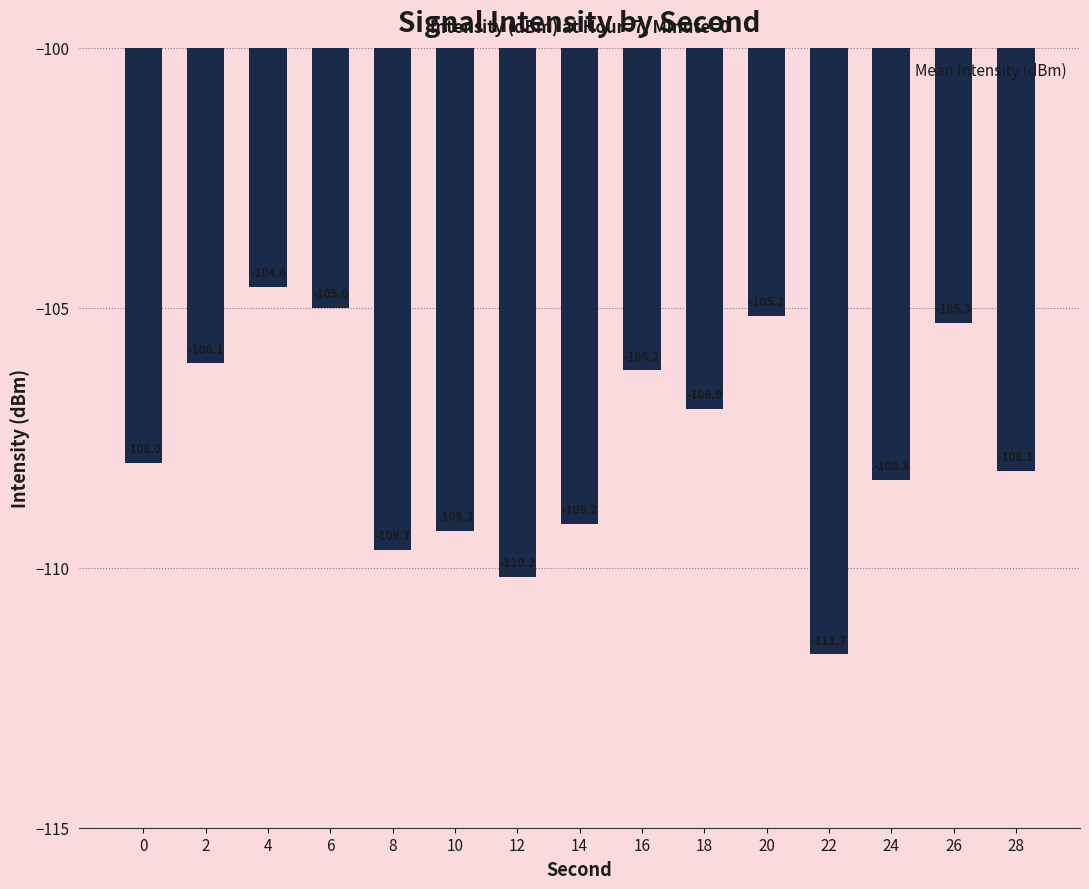

Reading right to left, extract all data points from this chart.

28=-108.1	26=-105.3	24=-108.3	22=-111.7	20=-105.2	18=-106.9	16=-106.2	14=-109.2	12=-110.2	10=-109.3	8=-109.7	6=-105.0	4=-104.6	2=-106.1	0=-108.0